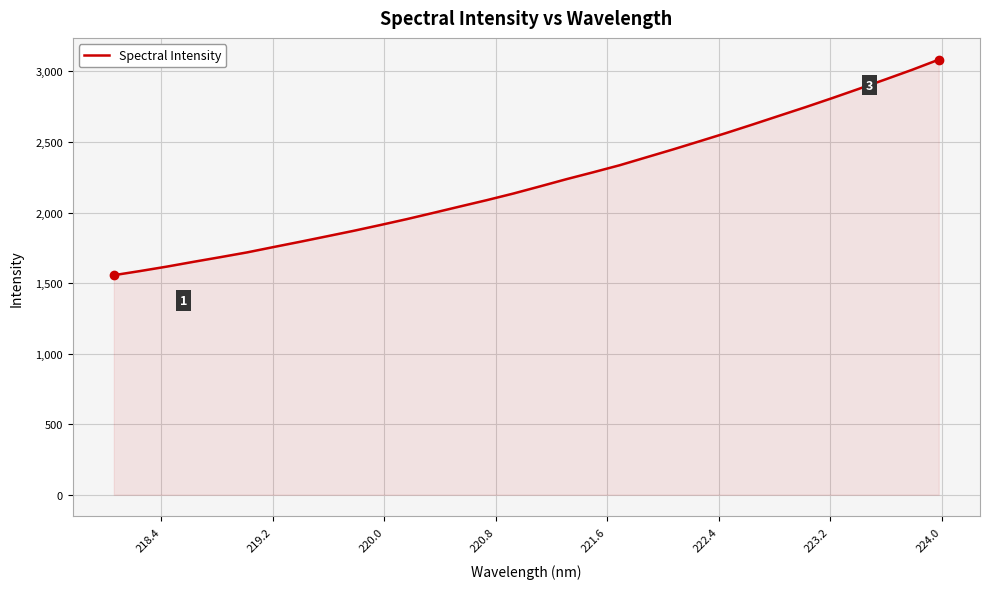

What is the difference between the maximum and minimum values?

1527.6